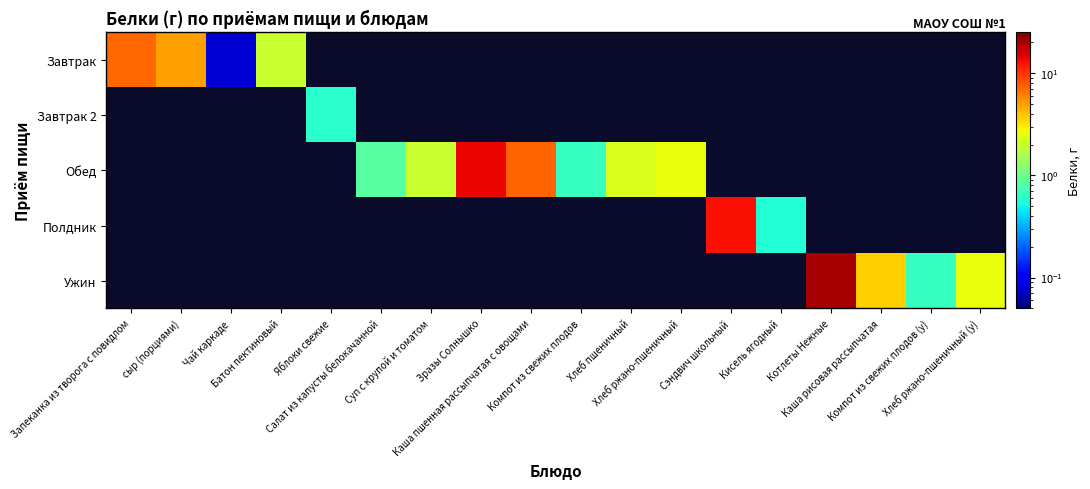

Is it true that Обед equals 0.8 at Суп с крупой и томатом?

False